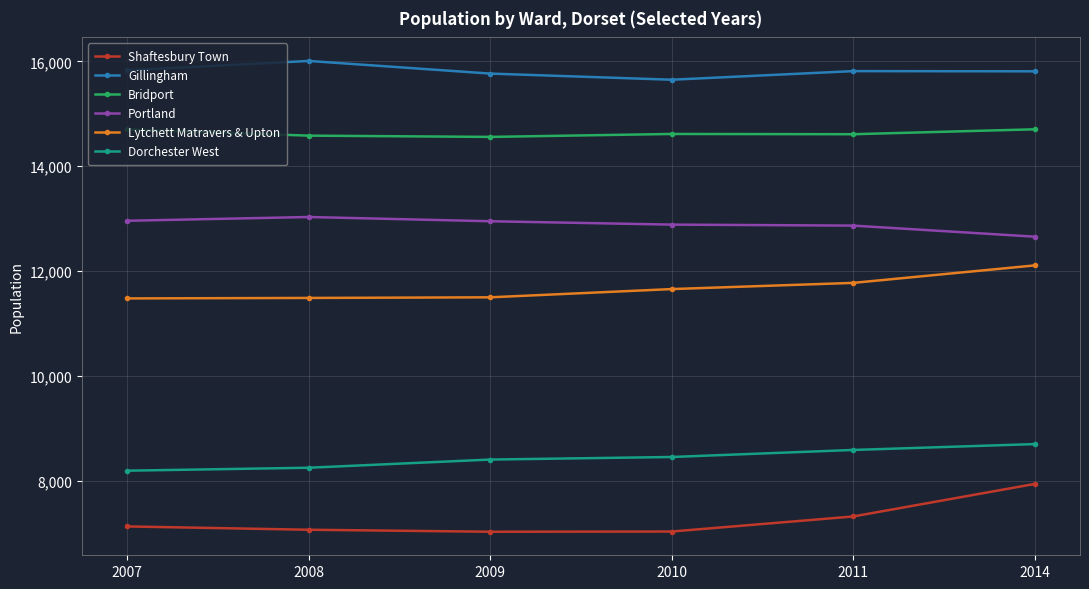

What is the lowest value of the Dorchester West series?

8197